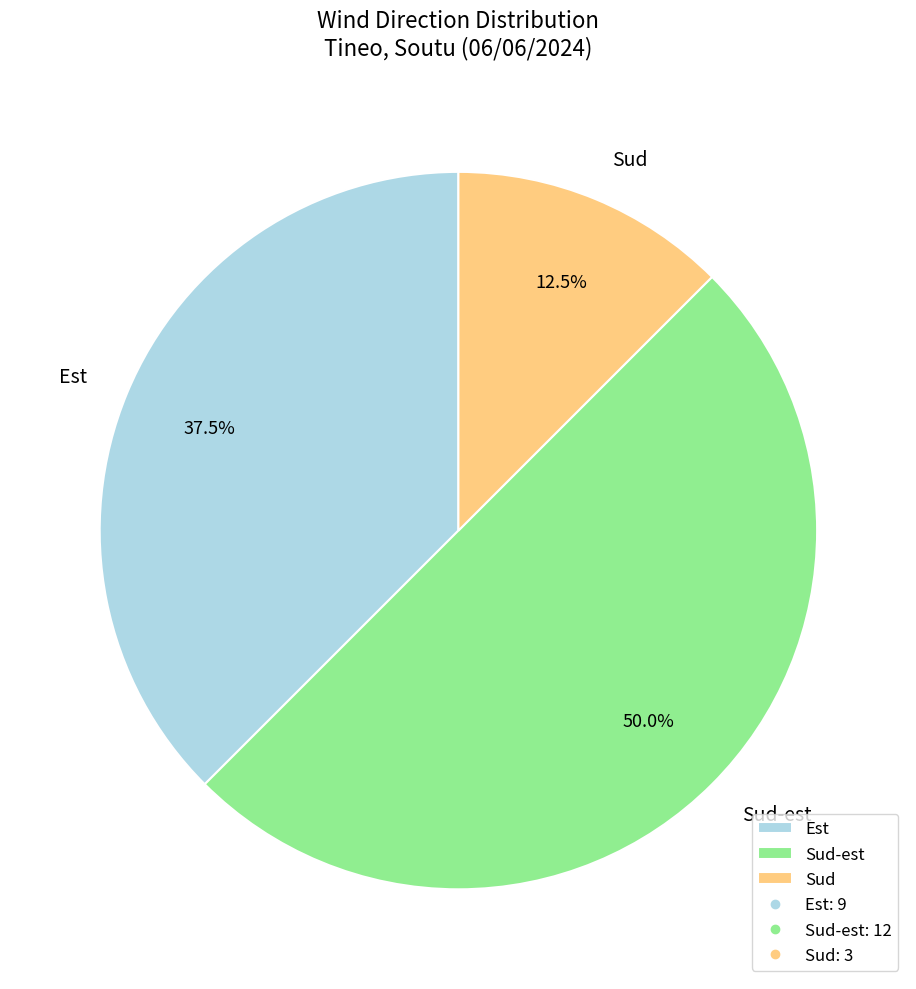

To the nearest percent, what is the difference between the Est and Sud slice percentages?

25%